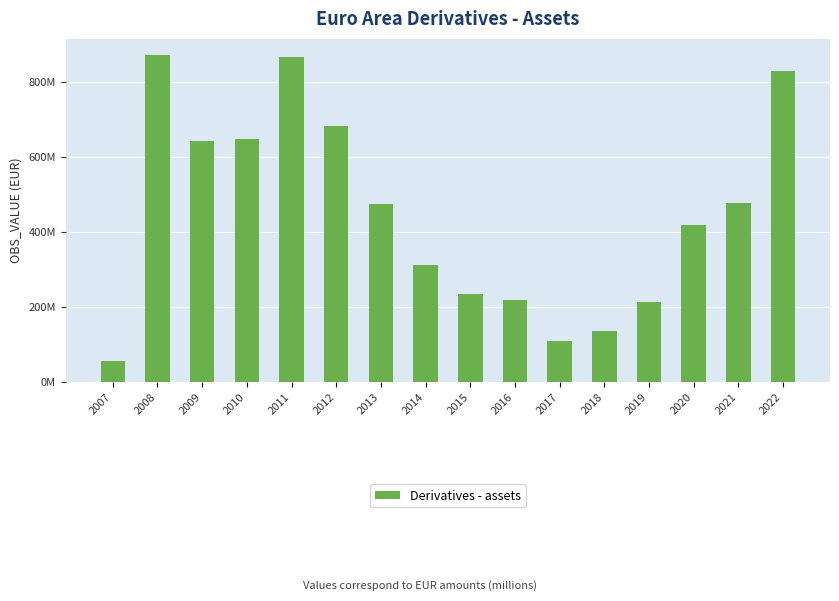

What is the value of the 14th bar from the left?

418519449.6